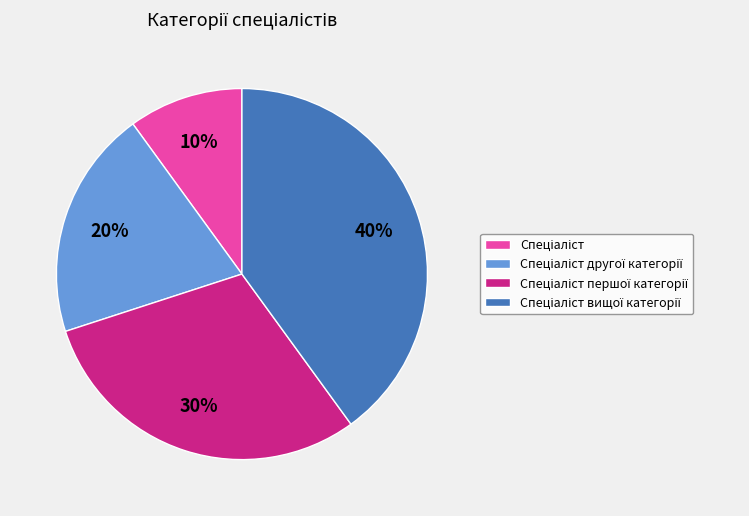

To the nearest percent, what is the difference between the largest and smallest slice percentages?

30%